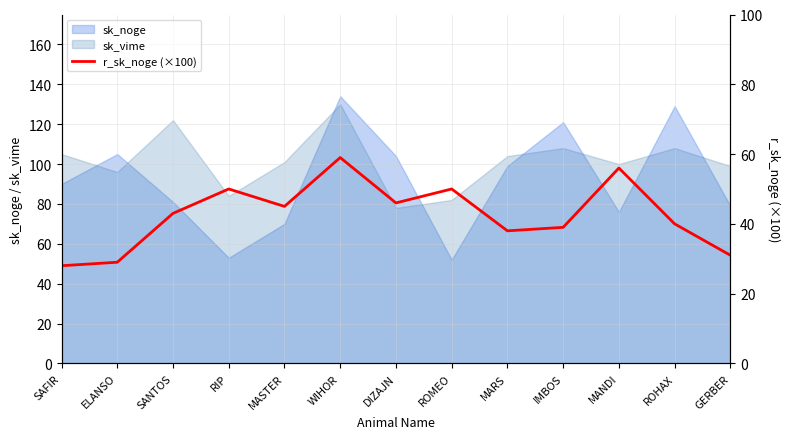

Reading right to left, extract all data points from this chart.

31.0	40.0	56.0	39.0	38.0	50.0	46.0	59.0	45.0	50.0	43.0	29.0	28.0